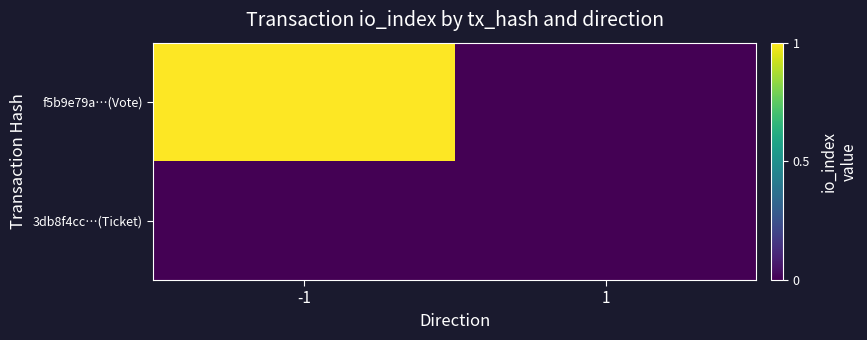

Reading left to right, transcribe all the data shown in this chart.

f5b9e79a…(Vote): -1=1	1=0
3db8f4cc…(Ticket): -1=0	1=0